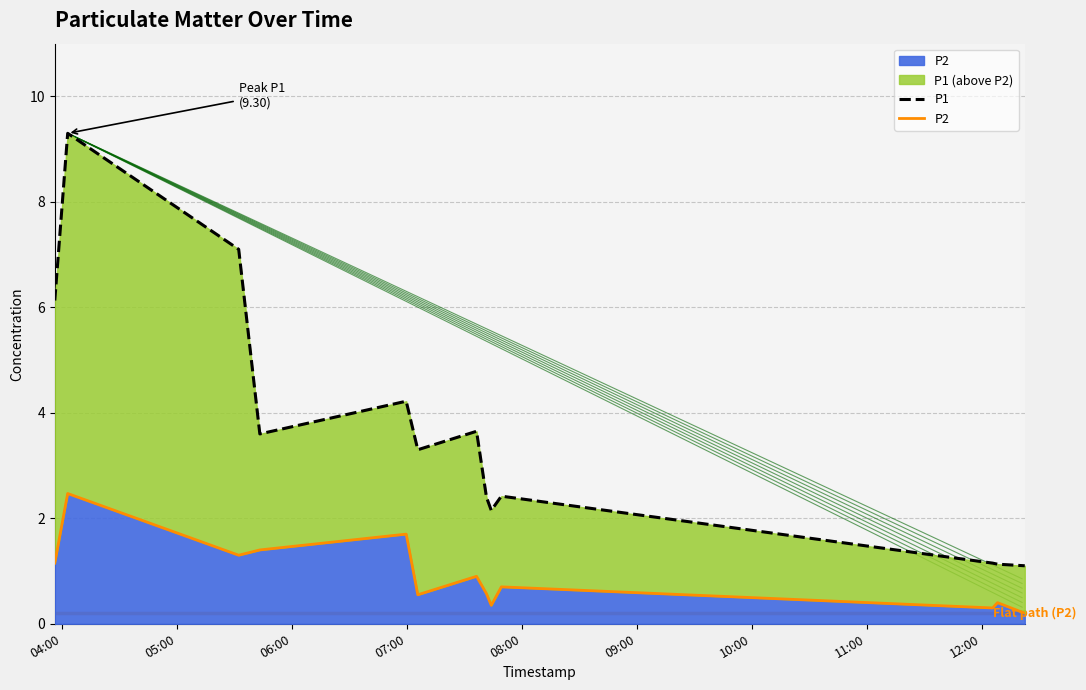

Reading left to right, what are all the values shown in this chart?

P1: 6.1	9.3	7.1	3.6	4.2	3.3	3.6	2.4	2.1	2.4	1.1	1.1	1.1
P2: 1.1	2.5	1.3	1.4	1.7	0.6	0.9	0.6	0.3	0.7	0.3	0.4	0.2